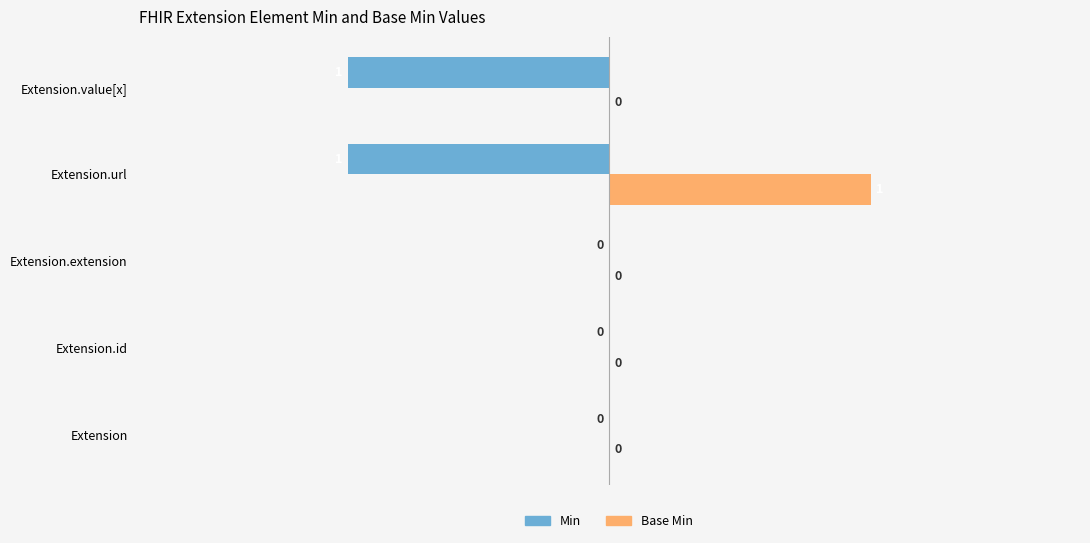

Is it true that Min equals 0 at Extension?

True